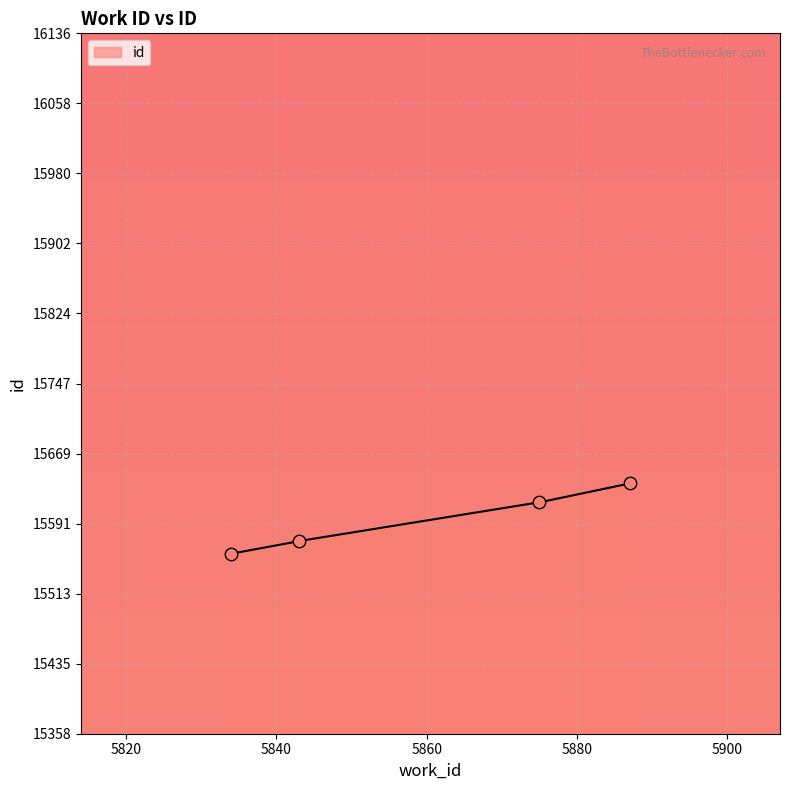

What is the ratio of the value at 5887 to the value at 5834?

1.0